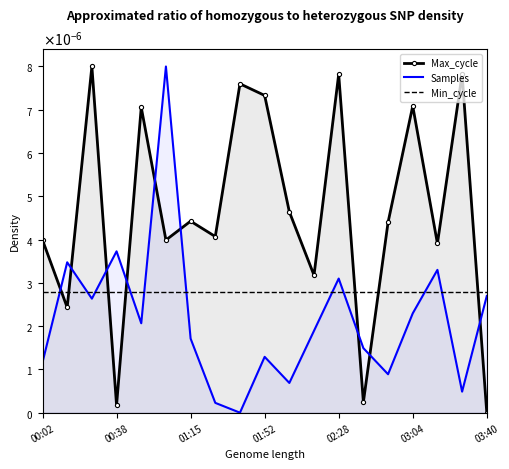

In Samples, how many points are lower than both neighbors (excluding endpoints)?

6